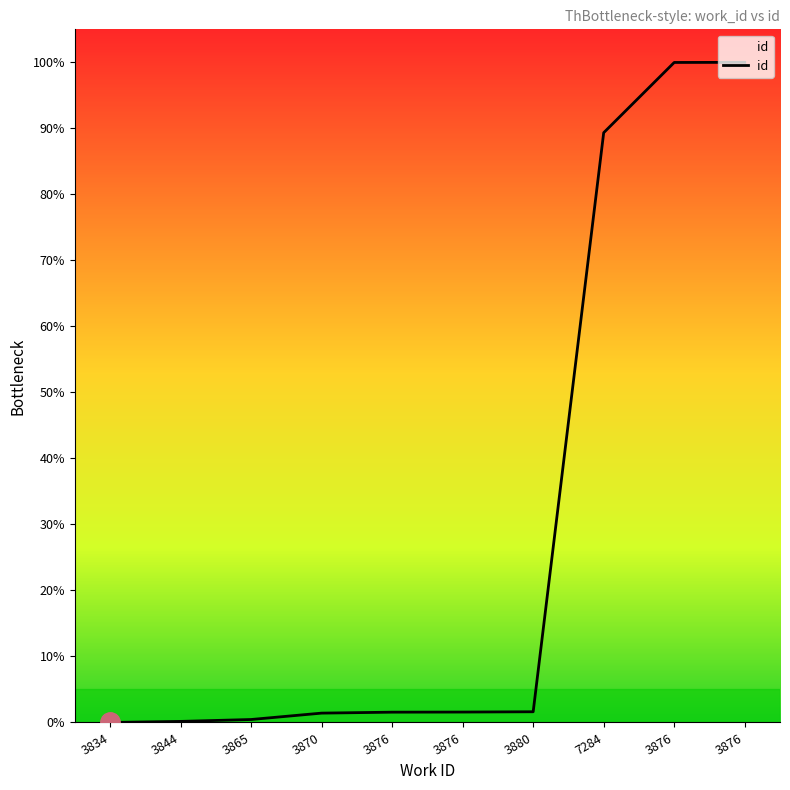

Is this an area chart (filled region under the line)?

Yes